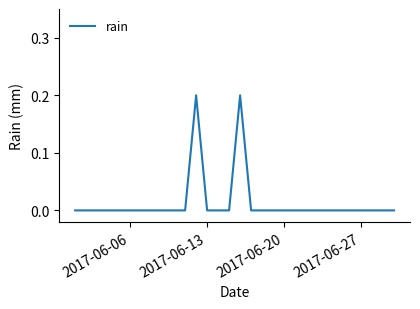

How many points are higher than both their immediate neighbors (excluding endpoints)?

2